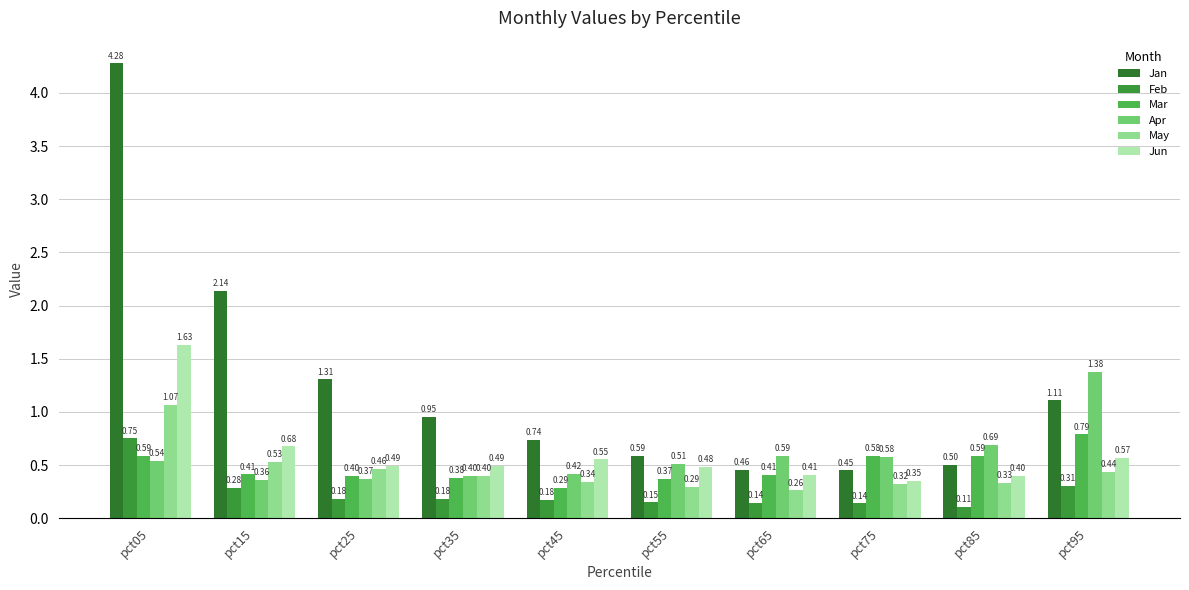

The Feb series shows 0.2 at pct15. True or false?

False